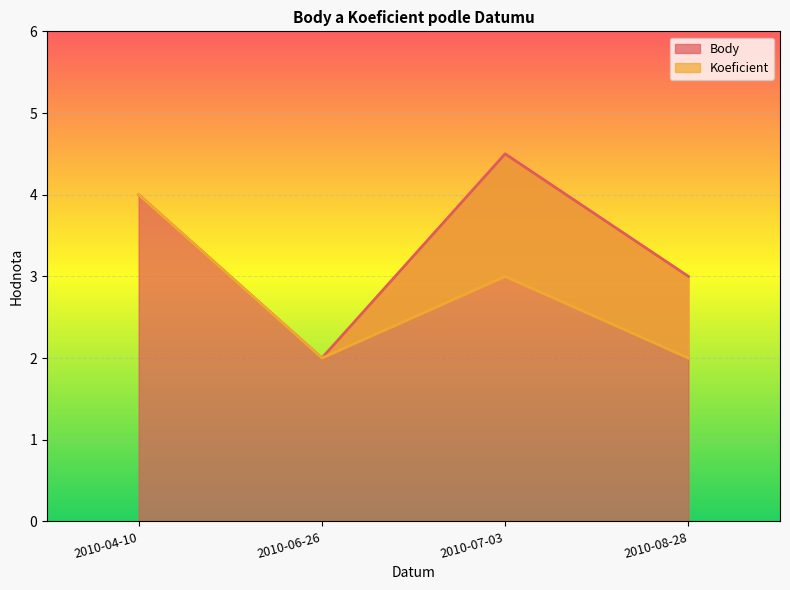

Rank the categories by Body value from highest to lowest.

2010-07-03, 2010-04-10, 2010-08-28, 2010-06-26